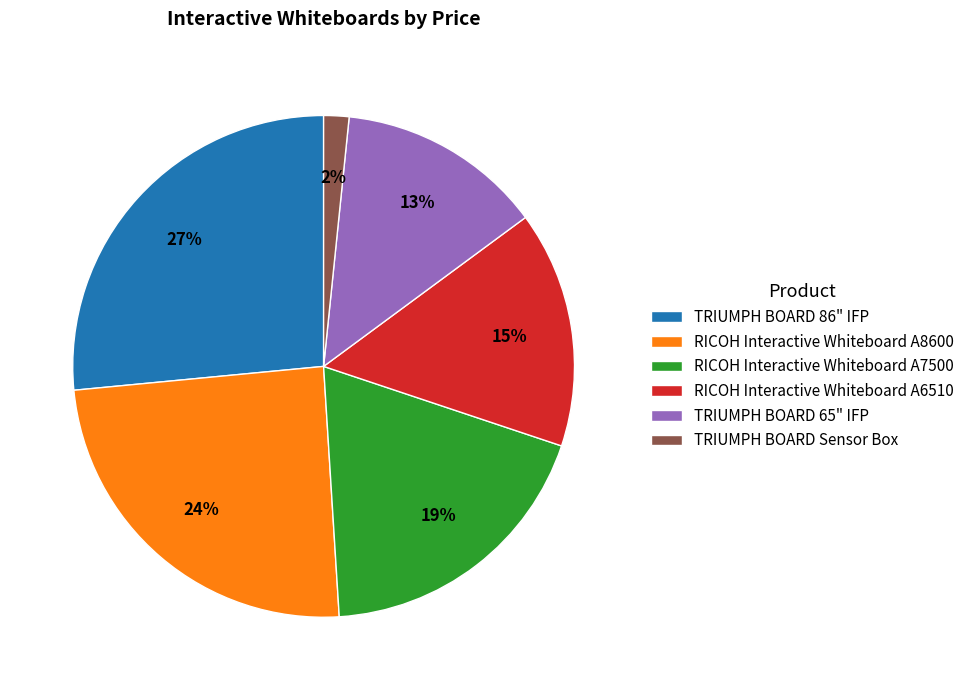

To the nearest percent, what is the difference between the largest and smallest slice percentages?

25%